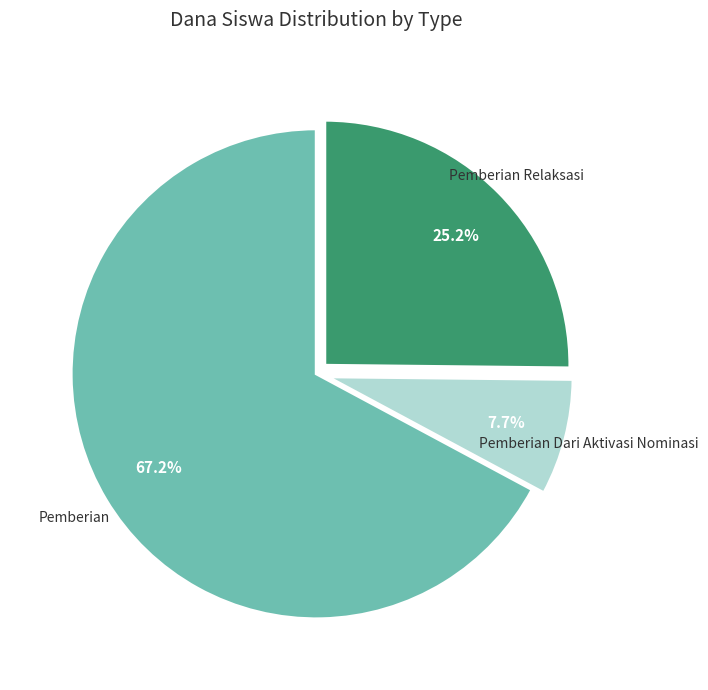

Count the number of slices in the pie.

3